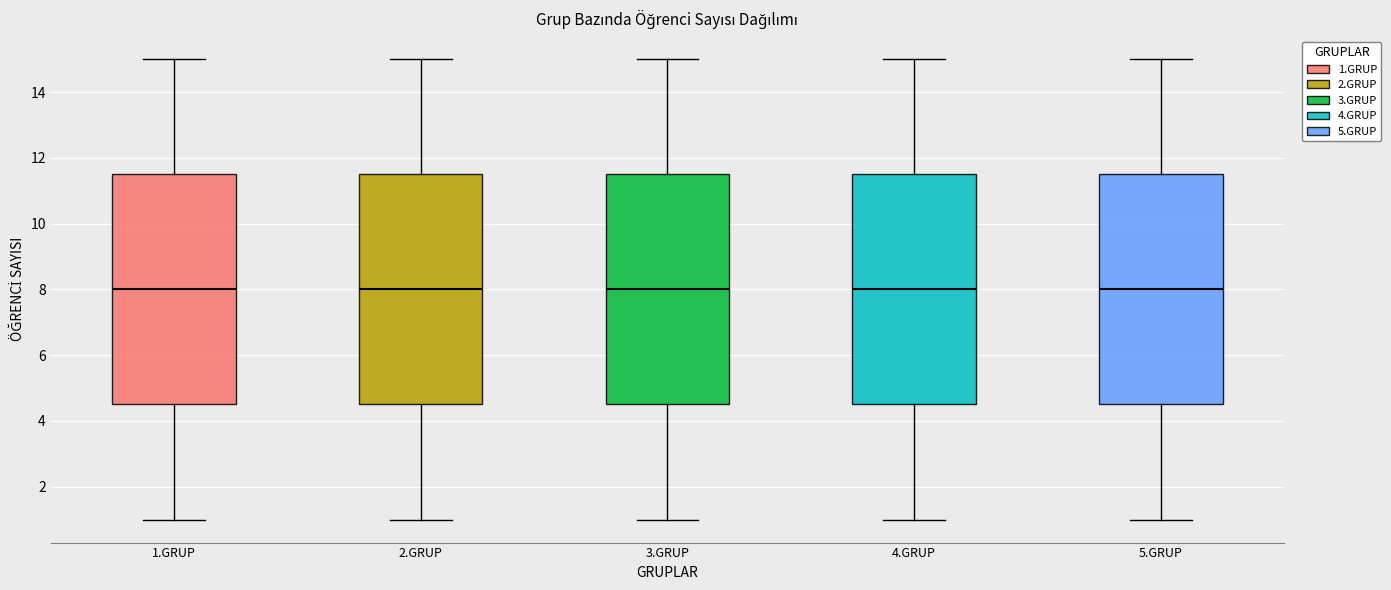

Reading left to right, transcribe this box plot: for each box, give where its median line is, the range the box spans, and where its two whiskers end, as read against the y-axis. The values are not printed on the chart, so give them approximately, as read against the axis.

1.GRUP: median 8.0, box 4.6 to 11.6, whiskers 1.0 to 15.0
2.GRUP: median 8.0, box 4.6 to 11.6, whiskers 1.0 to 15.0
3.GRUP: median 8.0, box 4.6 to 11.6, whiskers 1.0 to 15.0
4.GRUP: median 8.0, box 4.6 to 11.6, whiskers 1.0 to 15.0
5.GRUP: median 8.0, box 4.6 to 11.6, whiskers 1.0 to 15.0